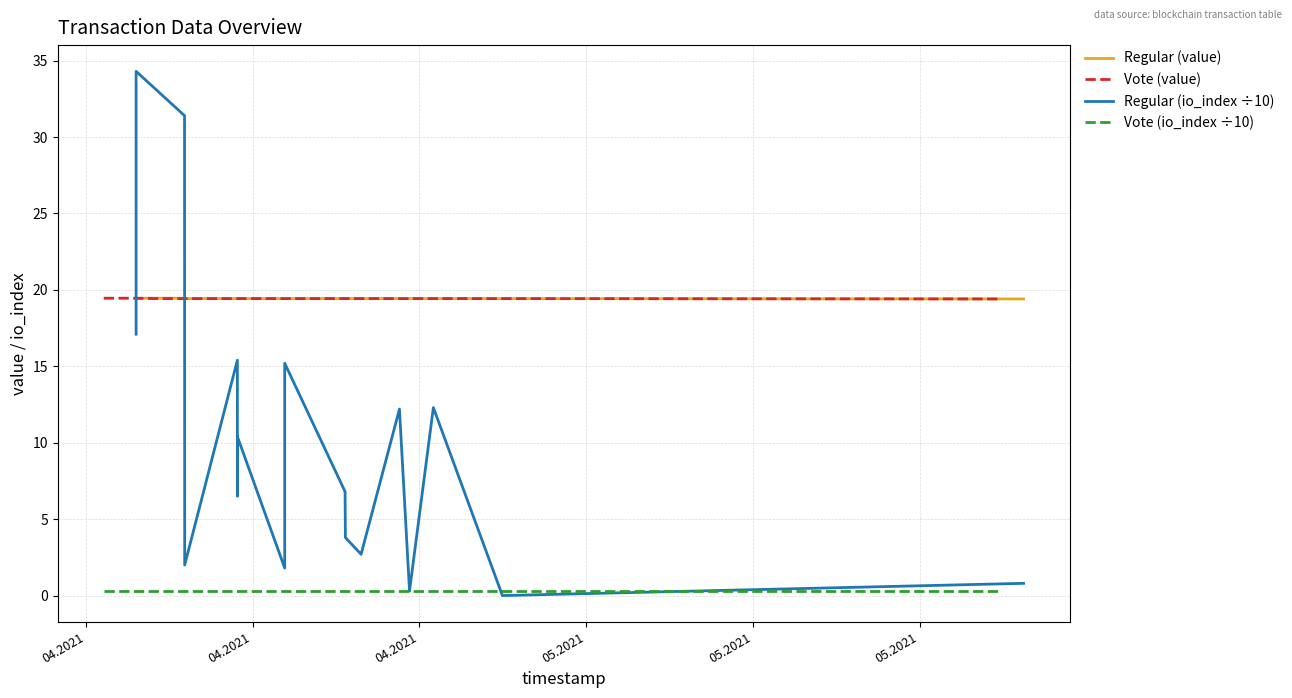

What is the lowest value of the Vote (value) series?

19.4